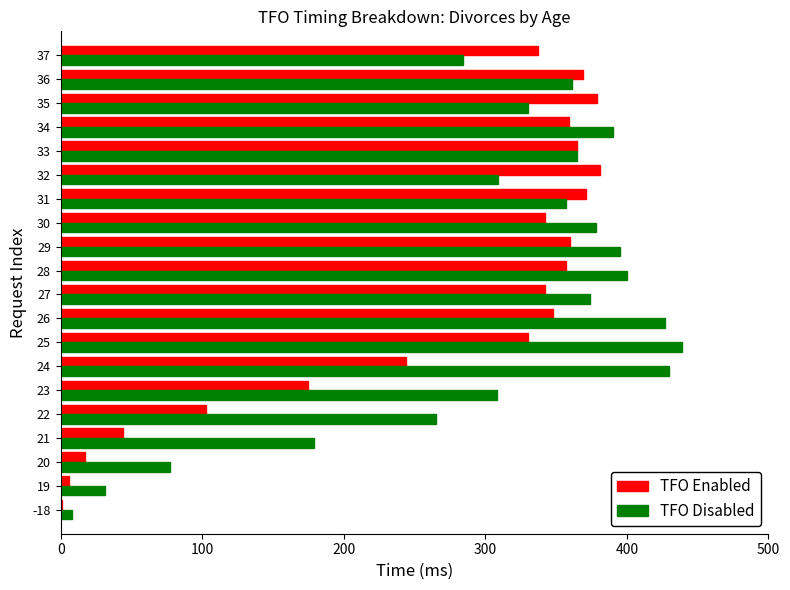

Is the value of TFO Enabled at 36 greater than the value of TFO Disabled at 25?

No